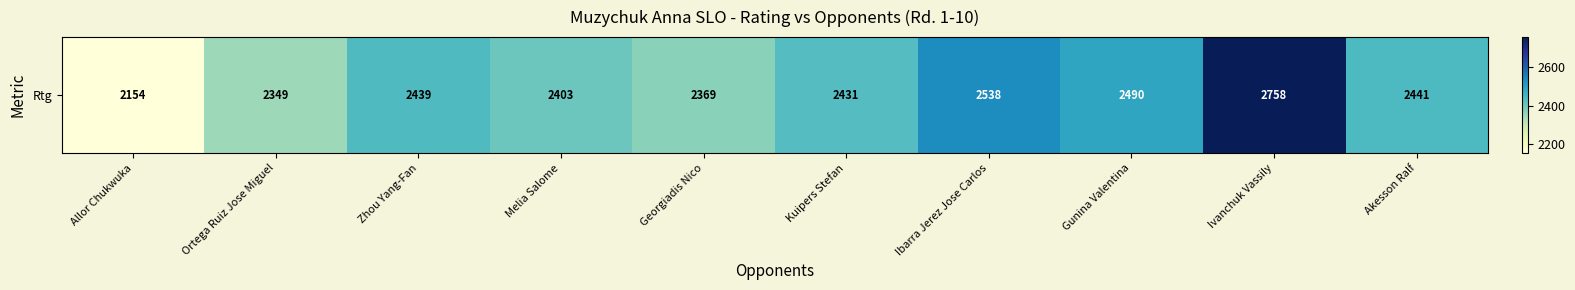

Count the number of data series in this chart.

1